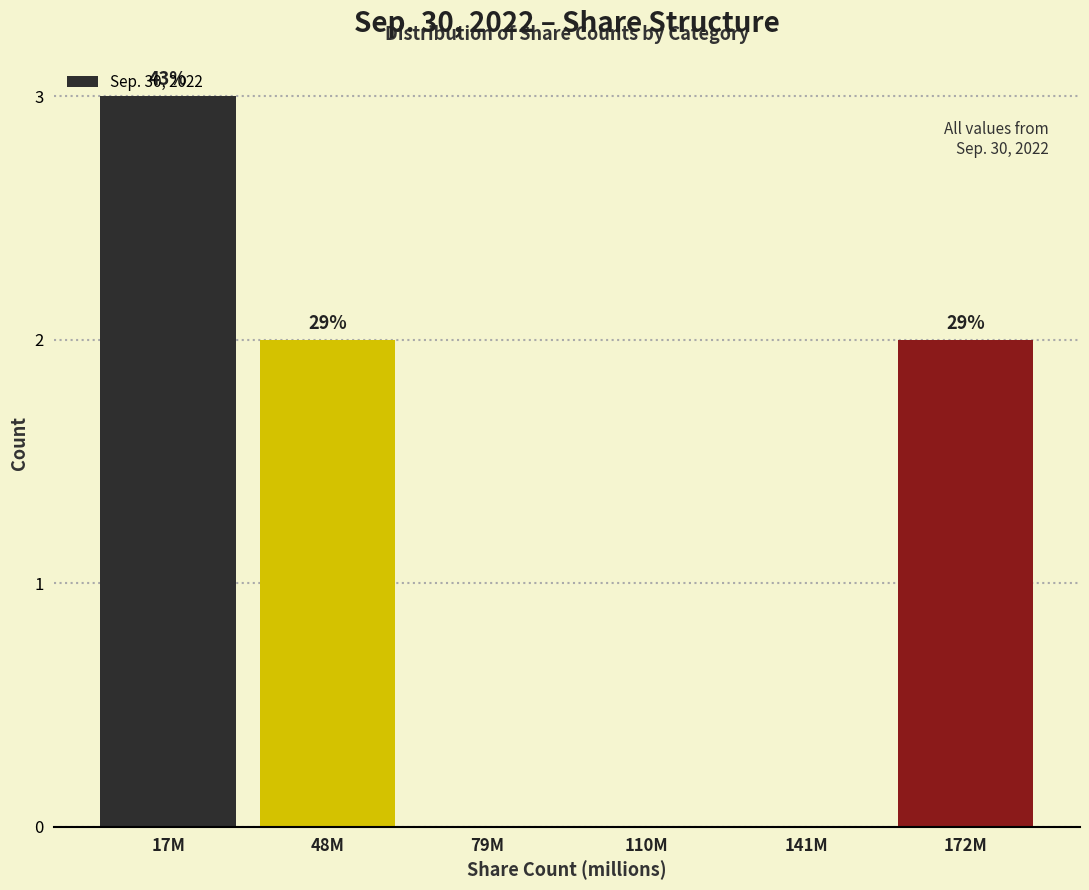

Are the bars horizontal?

No